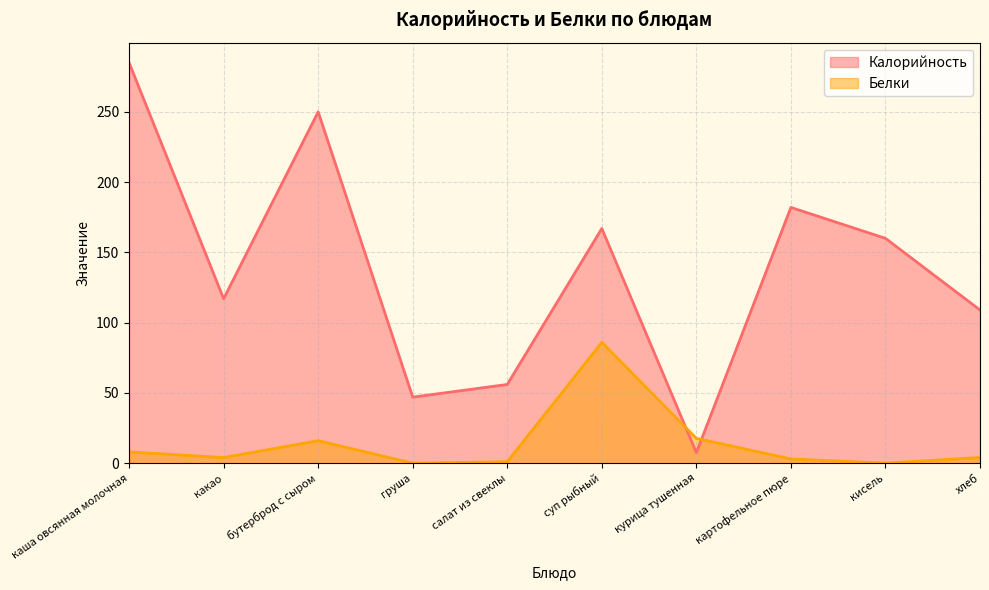

How many interior local valleys does the Калорийность series have?

3